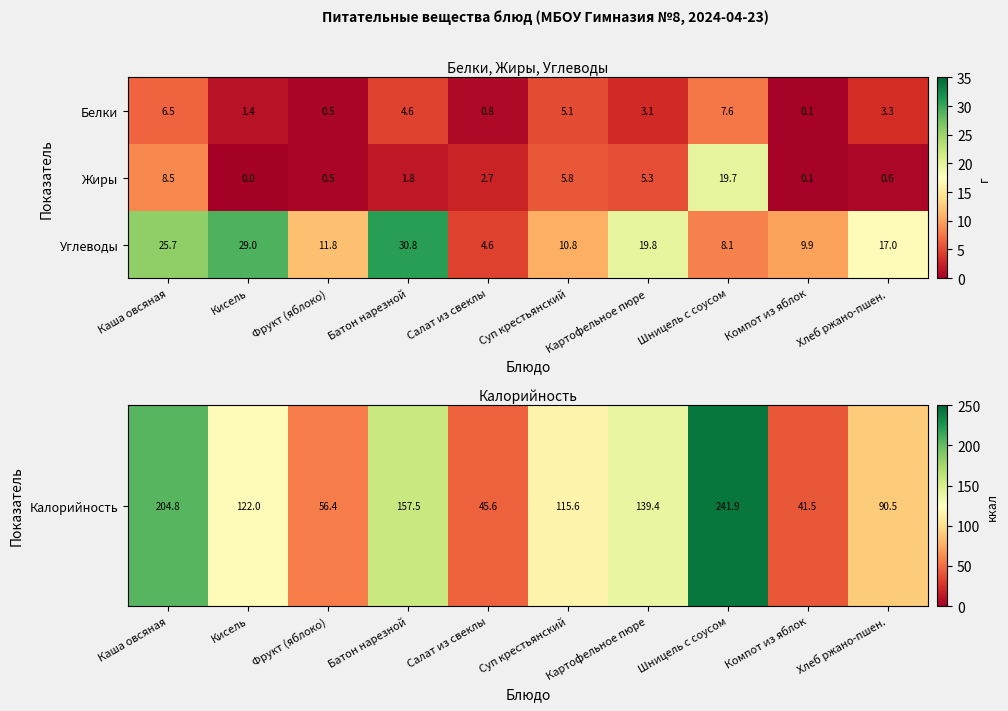

What is the total value across all series at Фрукт (яблоко)?

12.8